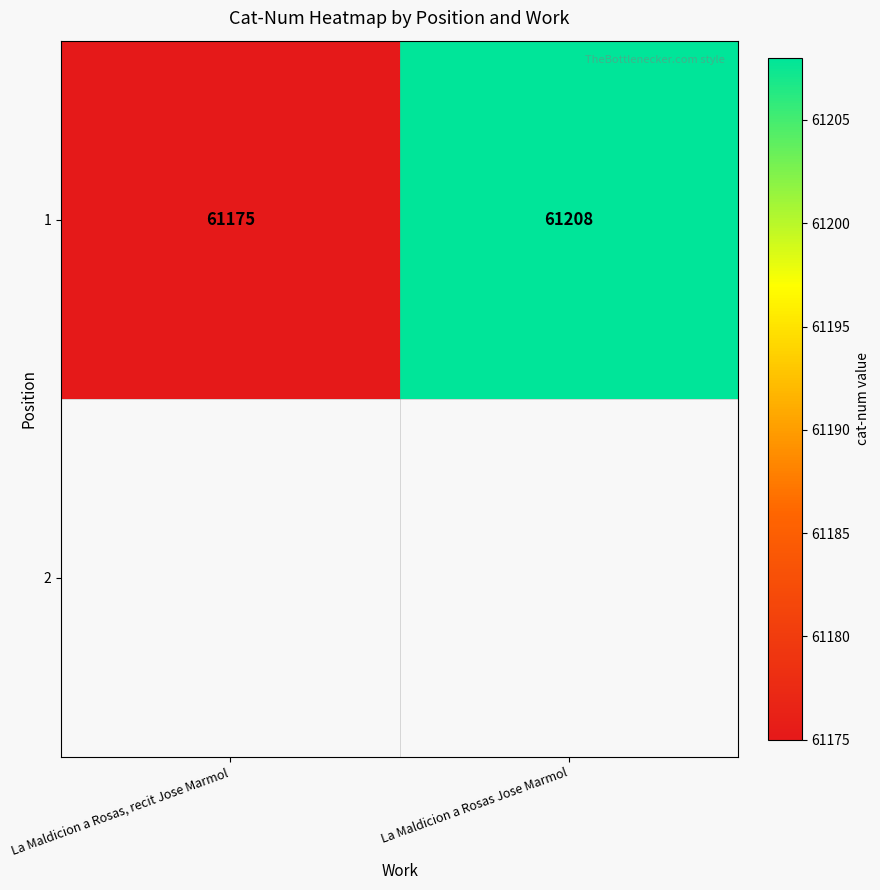

What is the change in value from La Maldicion a Rosas, recit Jose Marmol to La Maldicion a Rosas Jose Marmol?

+33